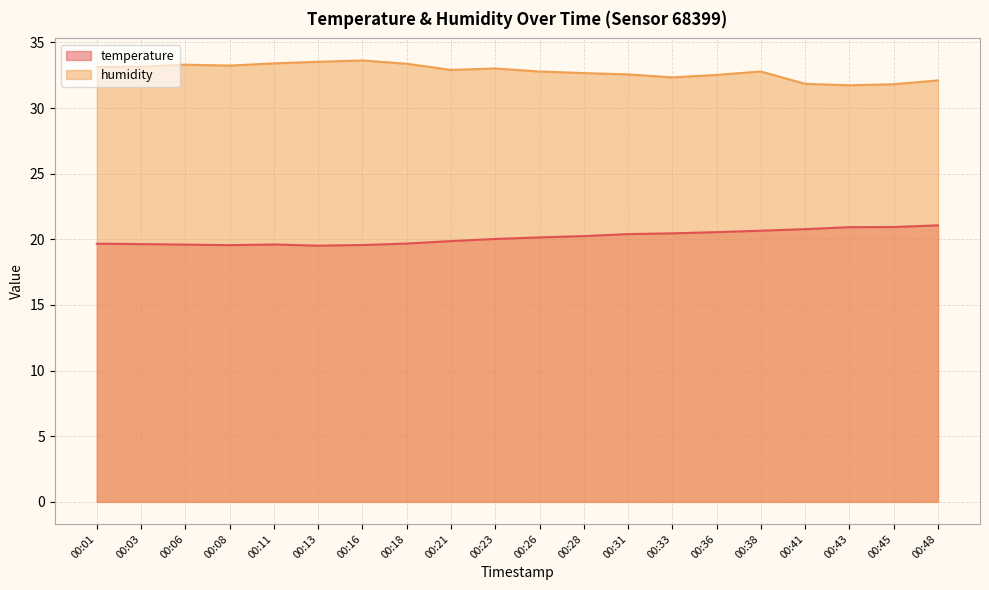

How many lines are shown in the chart?

2